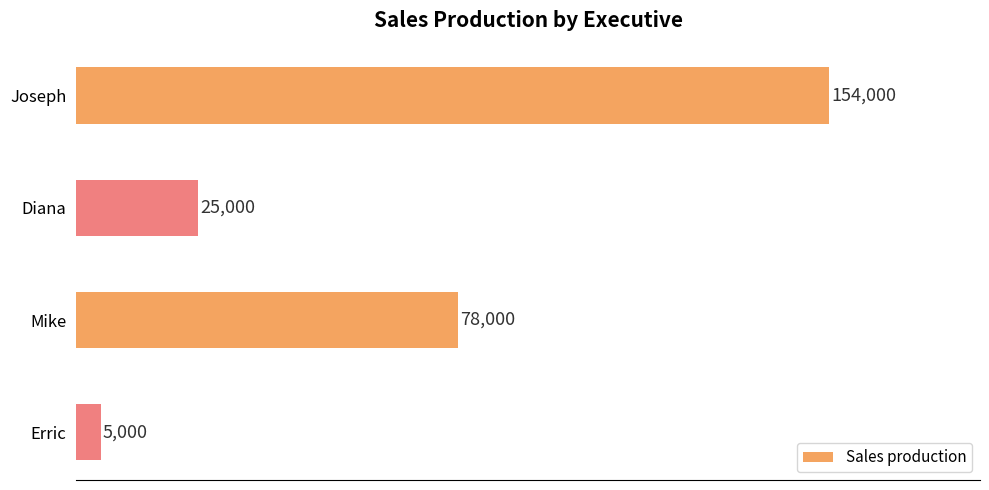

List the labels in order of value, largest first.

Joseph, Mike, Diana, Erric